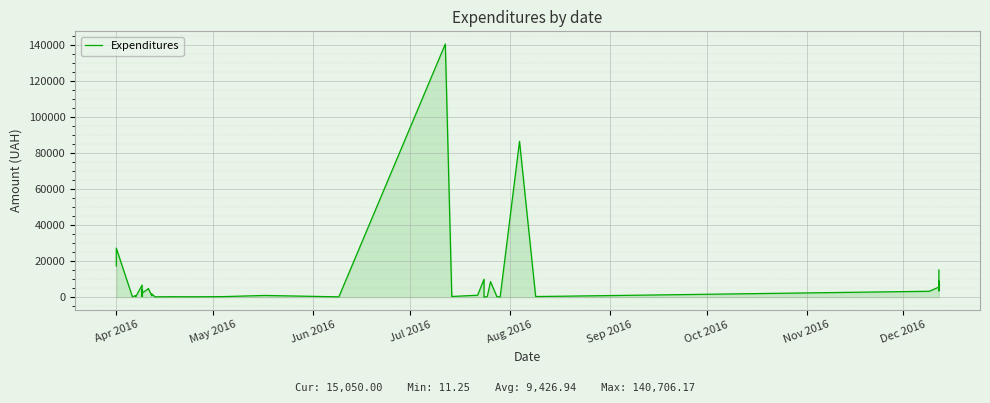

The value at 18 is 1482.3. True or false?

False